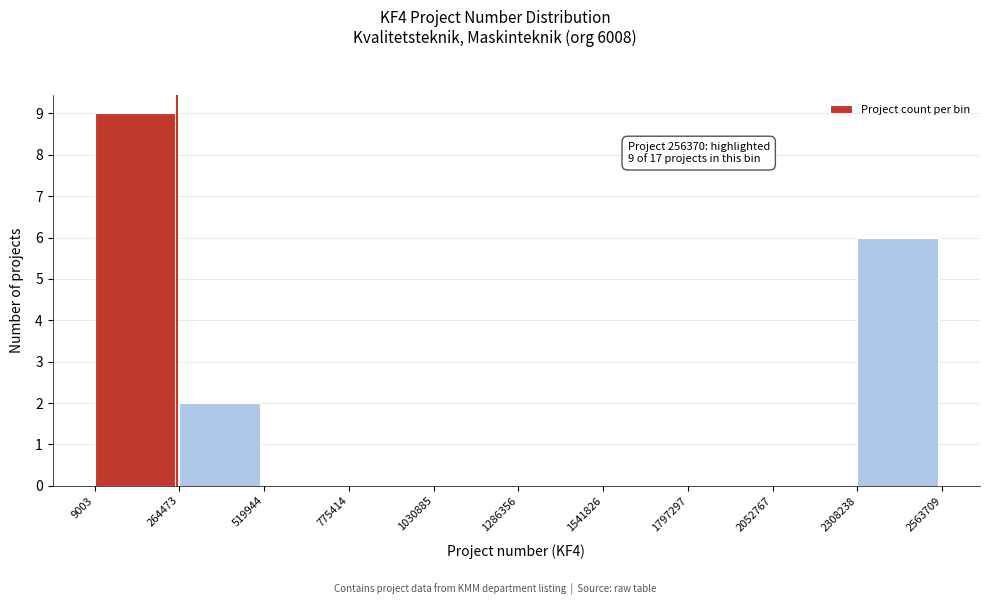

Over which range of the x-axis is the bar tallest?

9003 to 264473